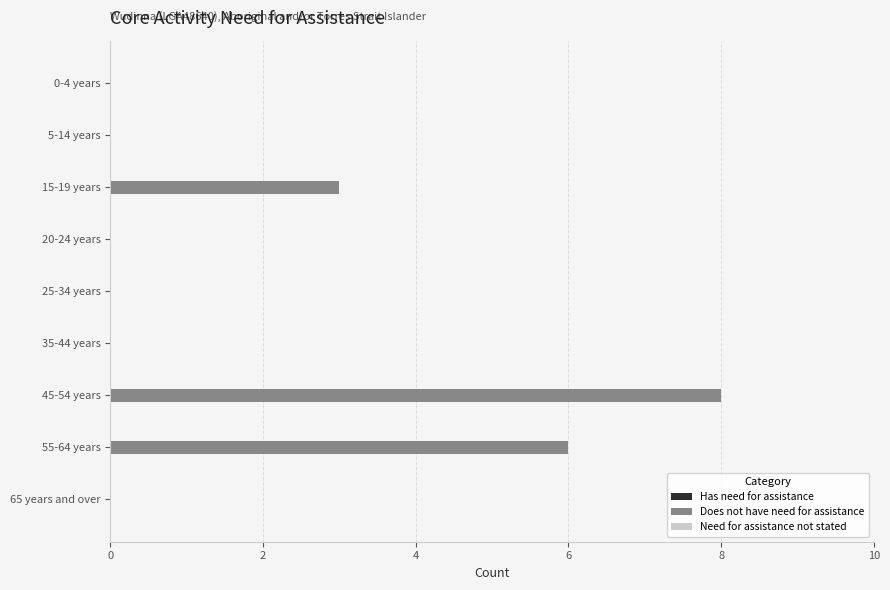

What is the sum of all values?

17